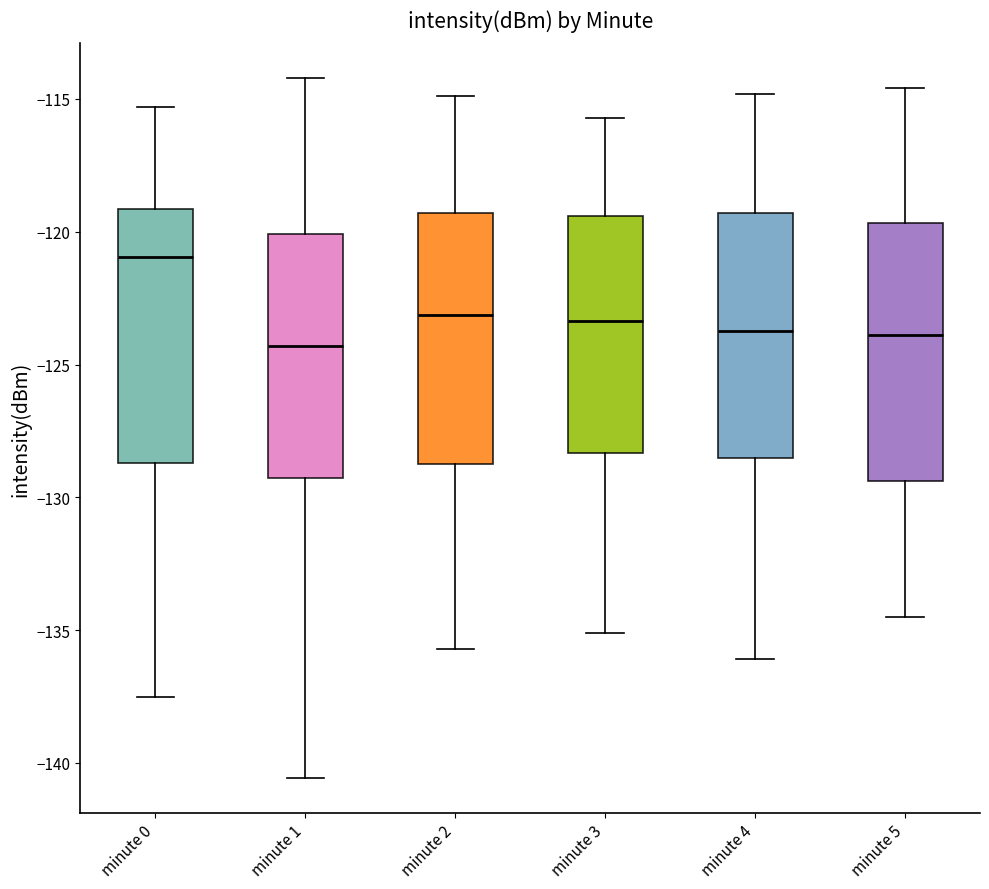

Reading left to right, read every box against the y-axis: the position of its median line, the range the box covers, and the ends of its whiskers. The values are not printed on the chart, so give them approximately, as read against the axis.

minute 0: median -121.0, box -128.5 to -119.0, whiskers -137.5 to -115.5
minute 1: median -124.5, box -129.5 to -120.0, whiskers -140.5 to -114.0
minute 2: median -123.0, box -128.5 to -119.5, whiskers -135.5 to -115.0
minute 3: median -123.5, box -128.5 to -119.5, whiskers -135.0 to -115.5
minute 4: median -123.5, box -128.5 to -119.5, whiskers -136.0 to -115.0
minute 5: median -124.0, box -129.5 to -119.5, whiskers -134.5 to -114.5